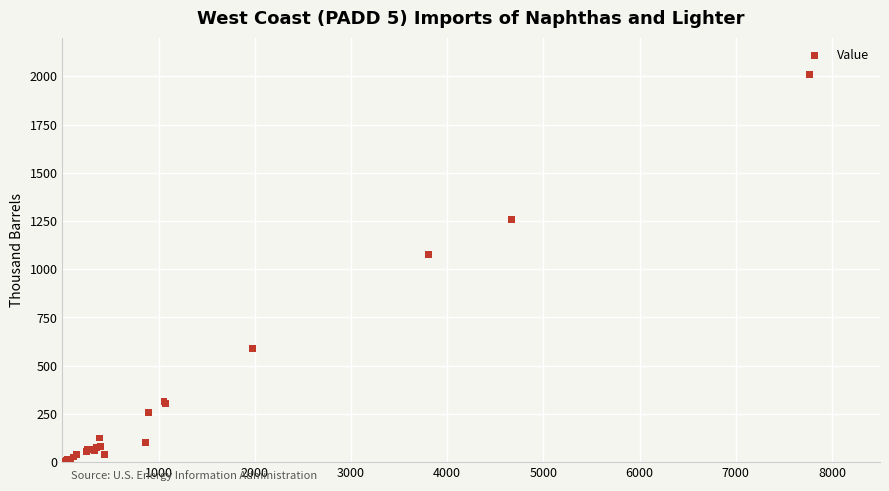

What Y value in the scatter plot is closest to 1003?

1074.2